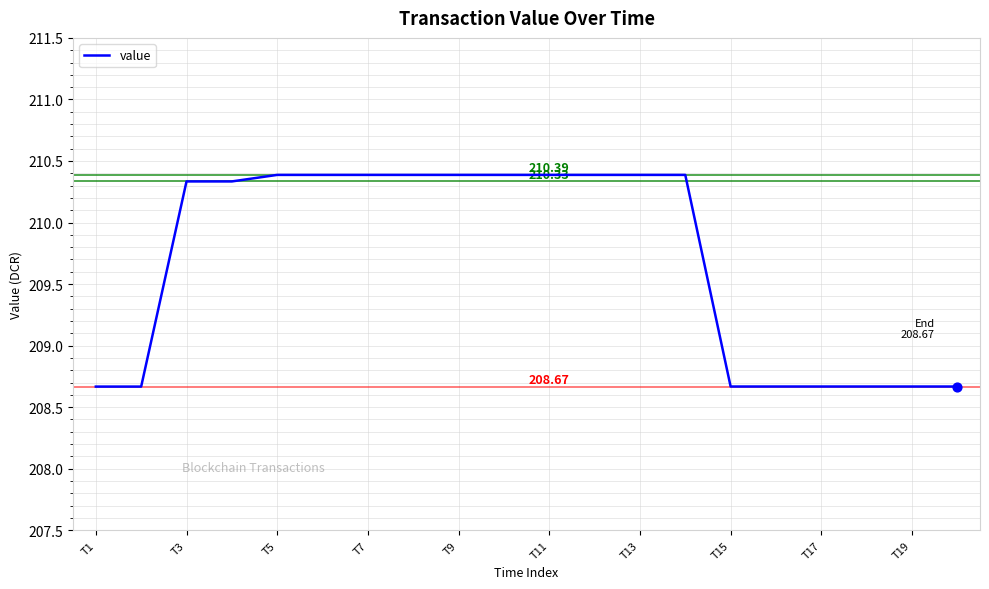

What is the difference between the maximum and minimum values?

1.7